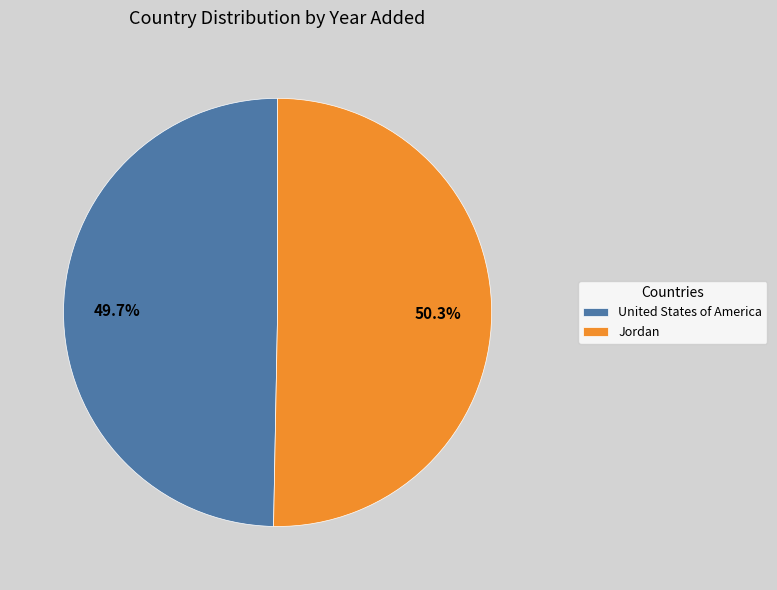

To the nearest percent, what is the difference between the largest and smallest slice percentages?

1%